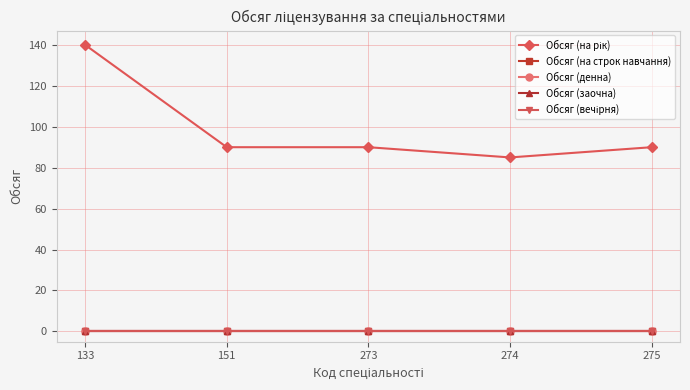

Rank the categories by Обсяг (денна) value from highest to lowest.

133, 151, 273, 274, 275